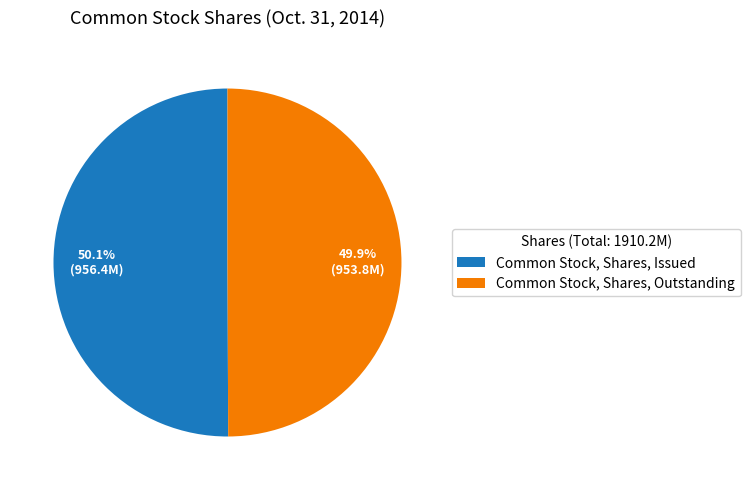

What is the total percentage of Common Stock, Shares, Outstanding and Common Stock, Shares, Issued?

100.0%